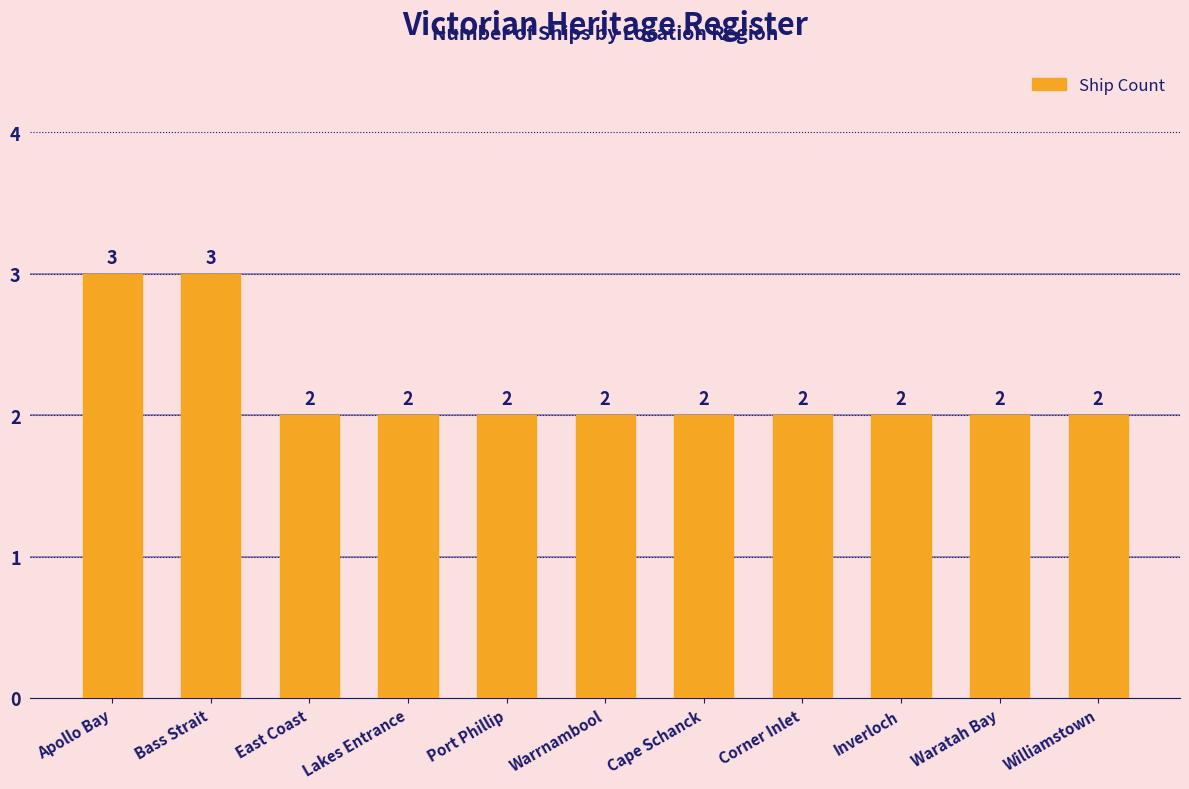

What is the label of the 9th bar from the right?

East Coast